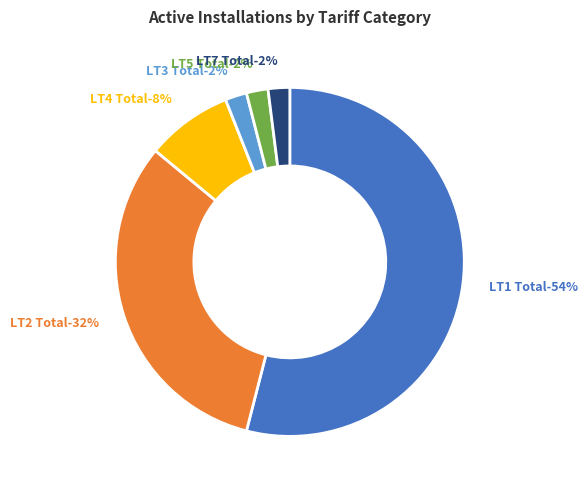

To the nearest percent, what is the combined percentage of LT5 Total and LT7 Total?

4%